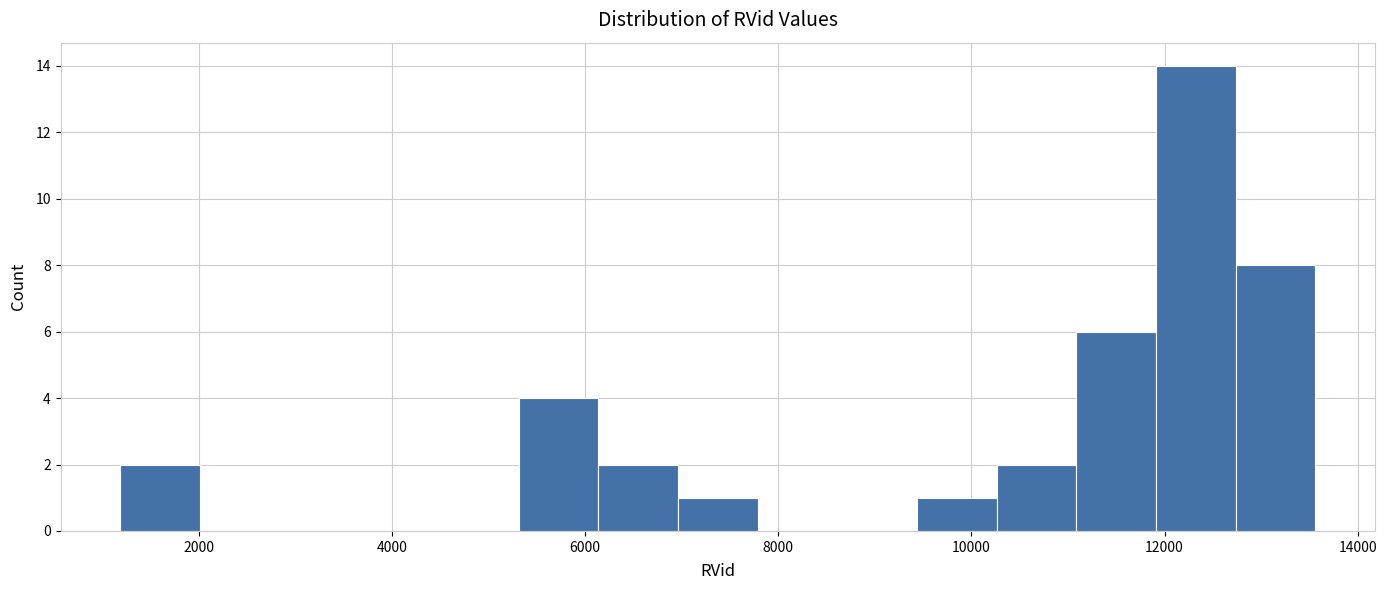

Which range on the x-axis has the tallest bar?

12000 to 12800